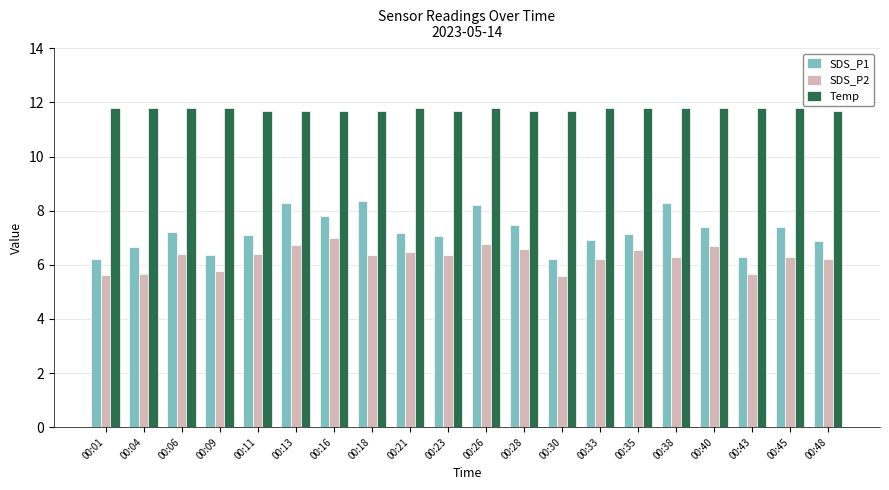

What is the difference between the SDS_P1 values at 00:09 and 00:35?

0.8